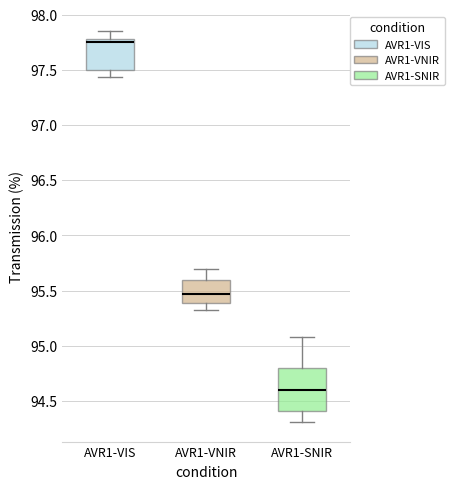

Where does the median line of the box for AVR1-SNIR sit on the y-axis? The values are not printed on the chart, so give them approximately, as read against the axis.

94.60